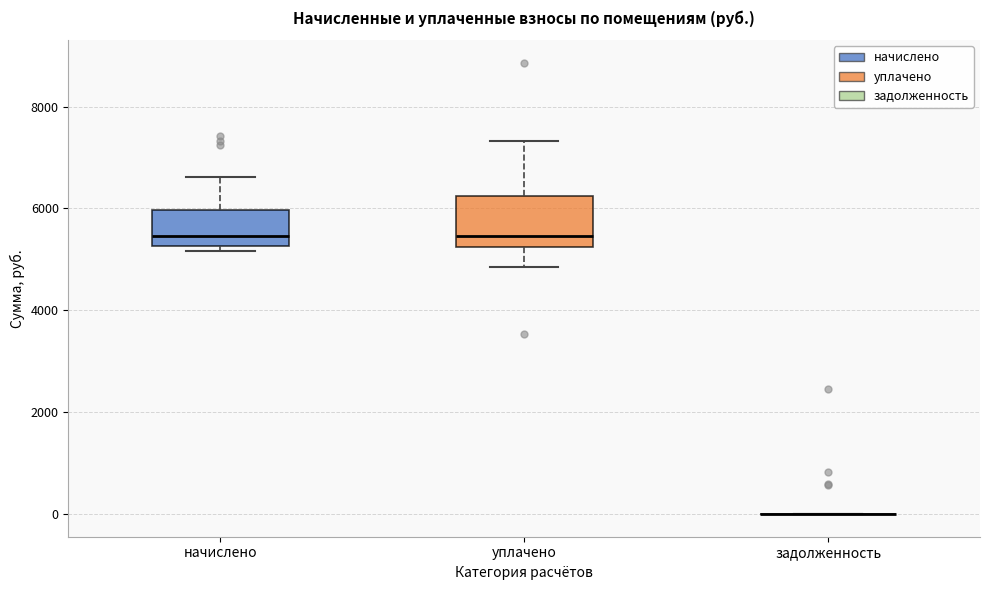

Which box is the tallest, from its lower edge to its upper edge?

уплачено